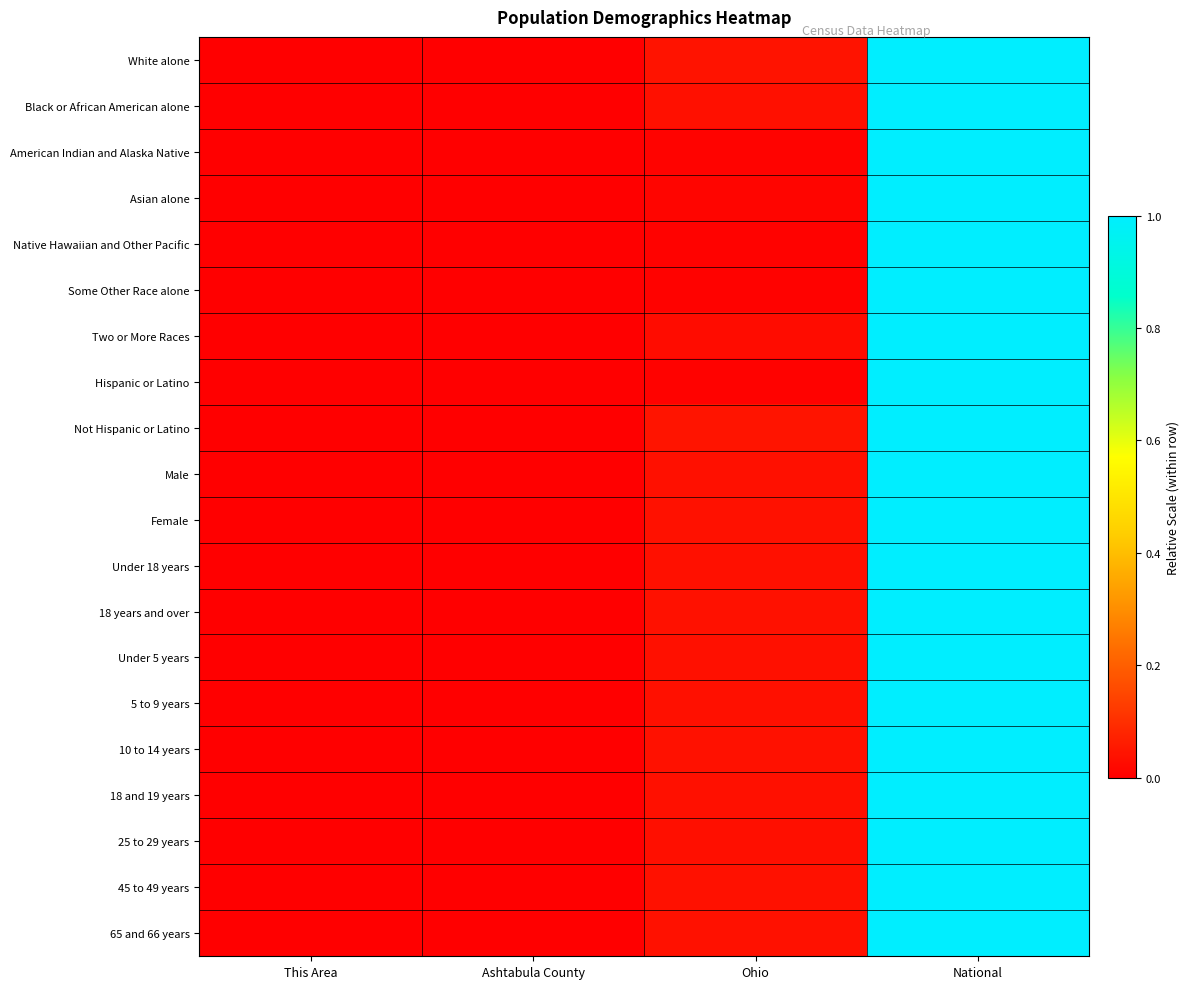

Reading right to left, list all the values displayed in this chart.

White alone: National=1.0	Ohio=0.0	Ashtabula County=0.0	This Area=0.0
Black or African American alone: National=1.0	Ohio=0.0	Ashtabula County=0.0	This Area=0.0
American Indian and Alaska Native: National=1.0	Ohio=0.0	Ashtabula County=0.0	This Area=0.0
Asian alone: National=1.0	Ohio=0.0	Ashtabula County=0.0	This Area=0.0
Native Hawaiian and Other Pacific: National=1.0	Ohio=0.0	Ashtabula County=0.0	This Area=0.0
Some Other Race alone: National=1.0	Ohio=0.0	Ashtabula County=0.0	This Area=0.0
Two or More Races: National=1.0	Ohio=0.0	Ashtabula County=0.0	This Area=0.0
Hispanic or Latino: National=1.0	Ohio=0.0	Ashtabula County=0.0	This Area=0.0
Not Hispanic or Latino: National=1.0	Ohio=0.0	Ashtabula County=0.0	This Area=0.0
Male: National=1.0	Ohio=0.0	Ashtabula County=0.0	This Area=0.0
Female: National=1.0	Ohio=0.0	Ashtabula County=0.0	This Area=0.0
Under 18 years: National=1.0	Ohio=0.0	Ashtabula County=0.0	This Area=0.0
18 years and over: National=1.0	Ohio=0.0	Ashtabula County=0.0	This Area=0.0
Under 5 years: National=1.0	Ohio=0.0	Ashtabula County=0.0	This Area=0.0
5 to 9 years: National=1.0	Ohio=0.0	Ashtabula County=0.0	This Area=0.0
10 to 14 years: National=1.0	Ohio=0.0	Ashtabula County=0.0	This Area=0.0
18 and 19 years: National=1.0	Ohio=0.0	Ashtabula County=0.0	This Area=0.0
25 to 29 years: National=1.0	Ohio=0.0	Ashtabula County=0.0	This Area=0.0
45 to 49 years: National=1.0	Ohio=0.0	Ashtabula County=0.0	This Area=0.0
65 and 66 years: National=1.0	Ohio=0.0	Ashtabula County=0.0	This Area=0.0